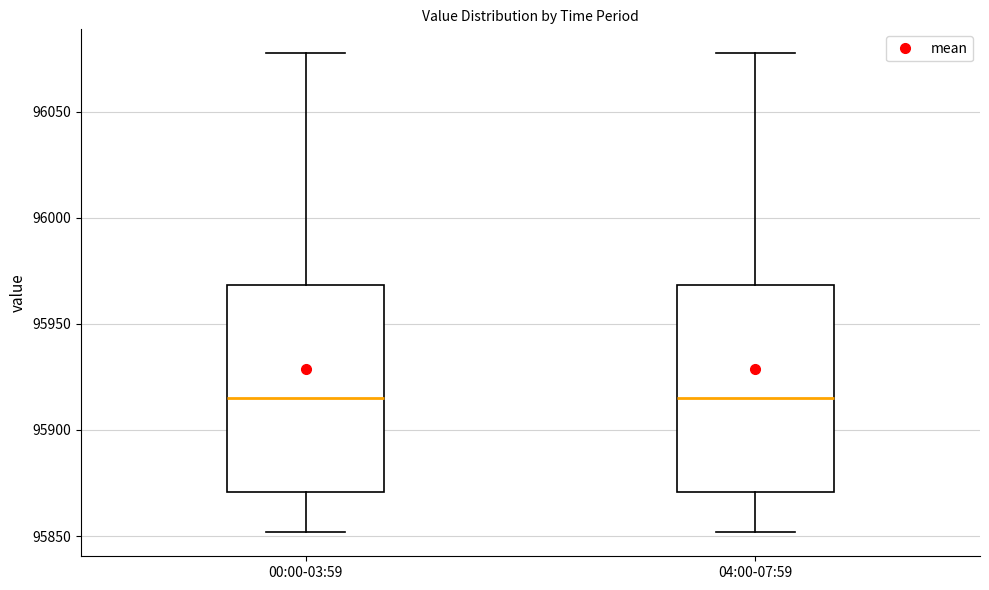

Reading left to right, transcribe this box plot: for each box, give where its median line is, the range the box spans, and where its two whiskers end, as read against the y-axis. The values are not printed on the chart, so give them approximately, as read against the axis.

00:00-03:59: median 95915, box 95870 to 95970, whiskers 95850 to 96075
04:00-07:59: median 95915, box 95870 to 95970, whiskers 95850 to 96075